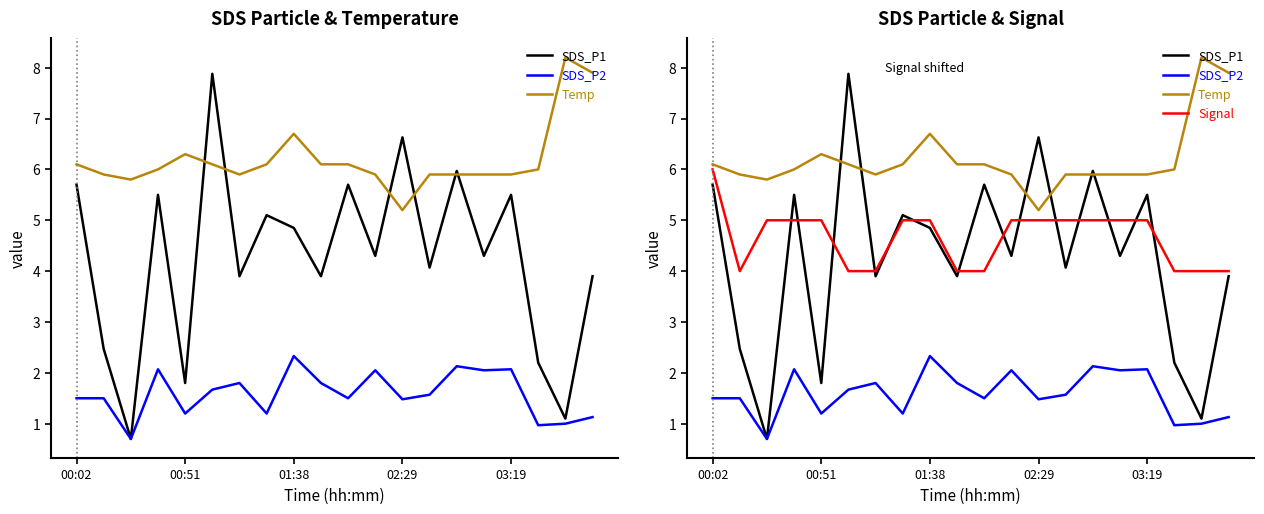

At which label does SDS_P2 first exceed 1?

00:02